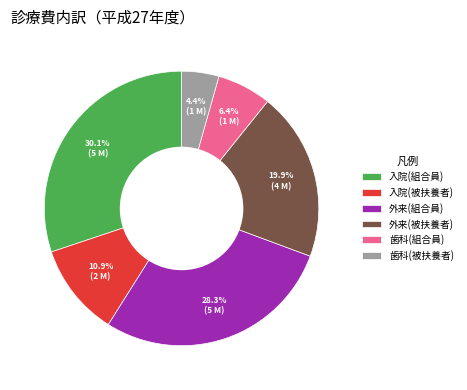

How many slices are in this pie chart?

6